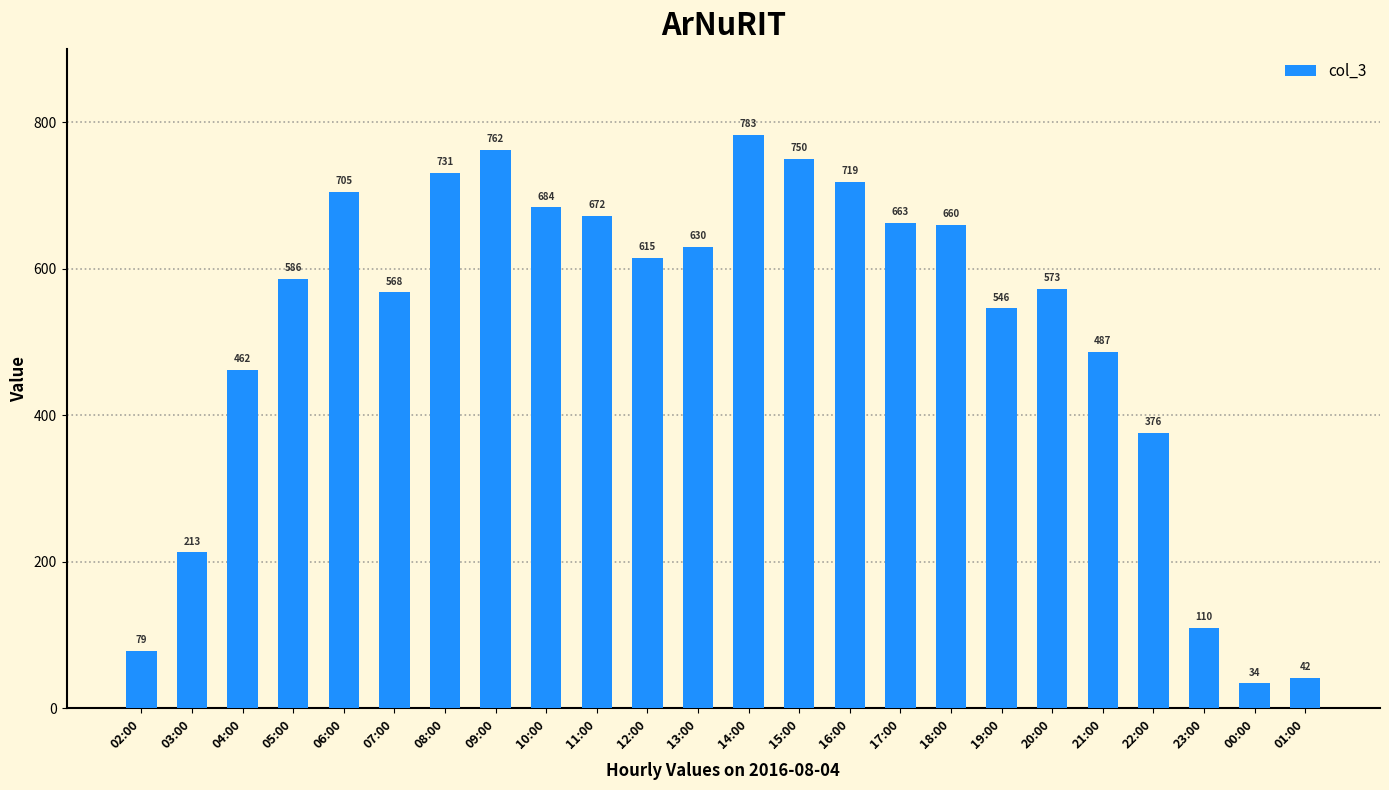

List the labels in order of value, largest first.

14:00, 09:00, 15:00, 08:00, 16:00, 06:00, 10:00, 11:00, 17:00, 18:00, 13:00, 12:00, 05:00, 20:00, 07:00, 19:00, 21:00, 04:00, 22:00, 03:00, 23:00, 02:00, 01:00, 00:00